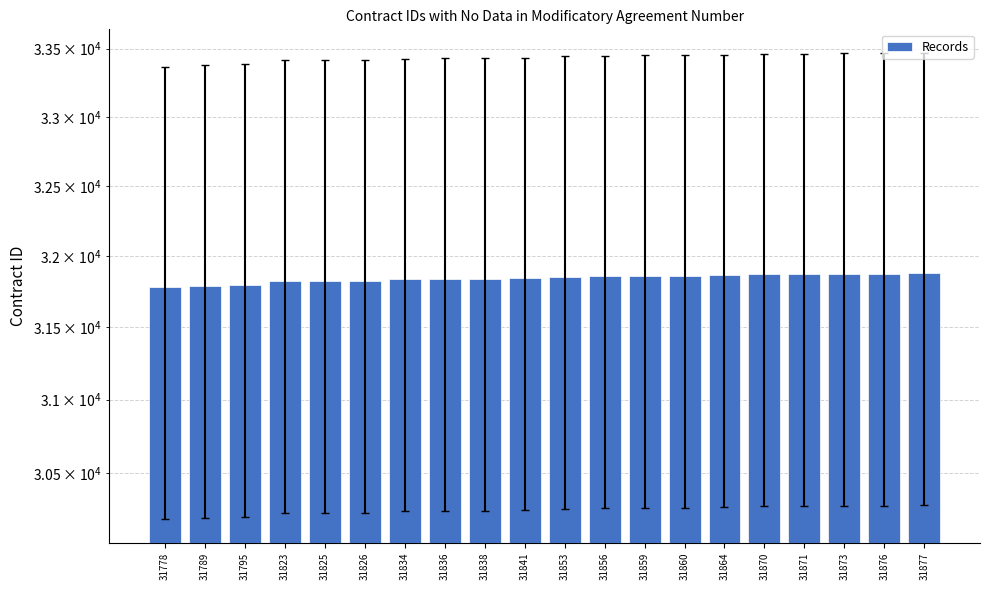

Rank the categories by value from highest to lowest.

31877, 31876, 31873, 31871, 31870, 31864, 31860, 31859, 31856, 31853, 31841, 31838, 31836, 31834, 31826, 31825, 31823, 31795, 31789, 31778